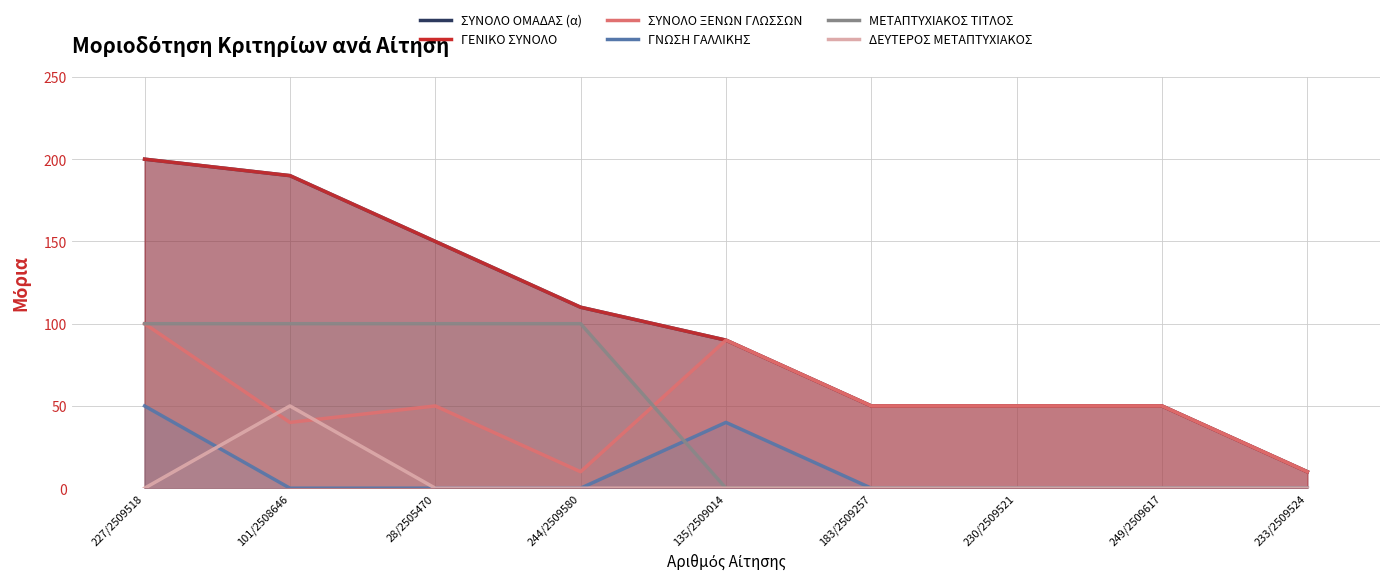

True or false: ΓΝΩΣΗ ΓΑΛΛΙΚΗΣ has a value of -20 at 244/2509580.

False